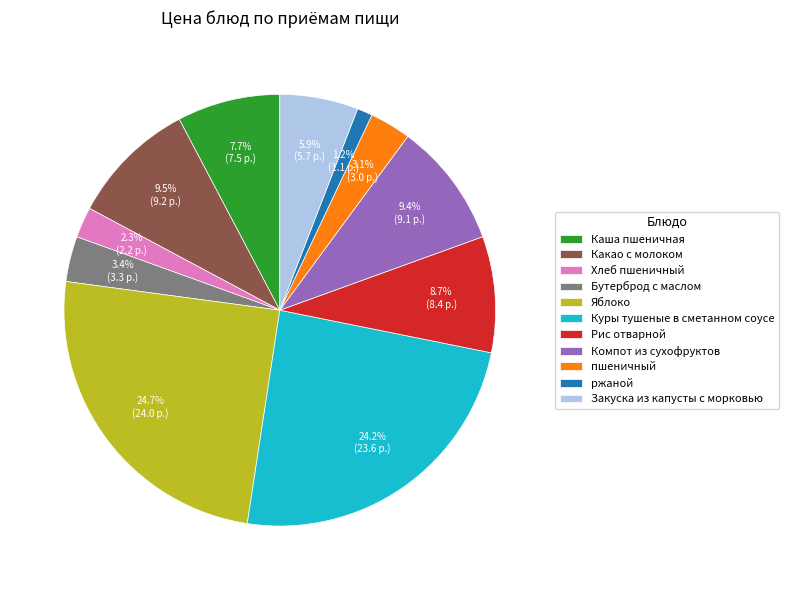

How many slices are in this pie chart?

11